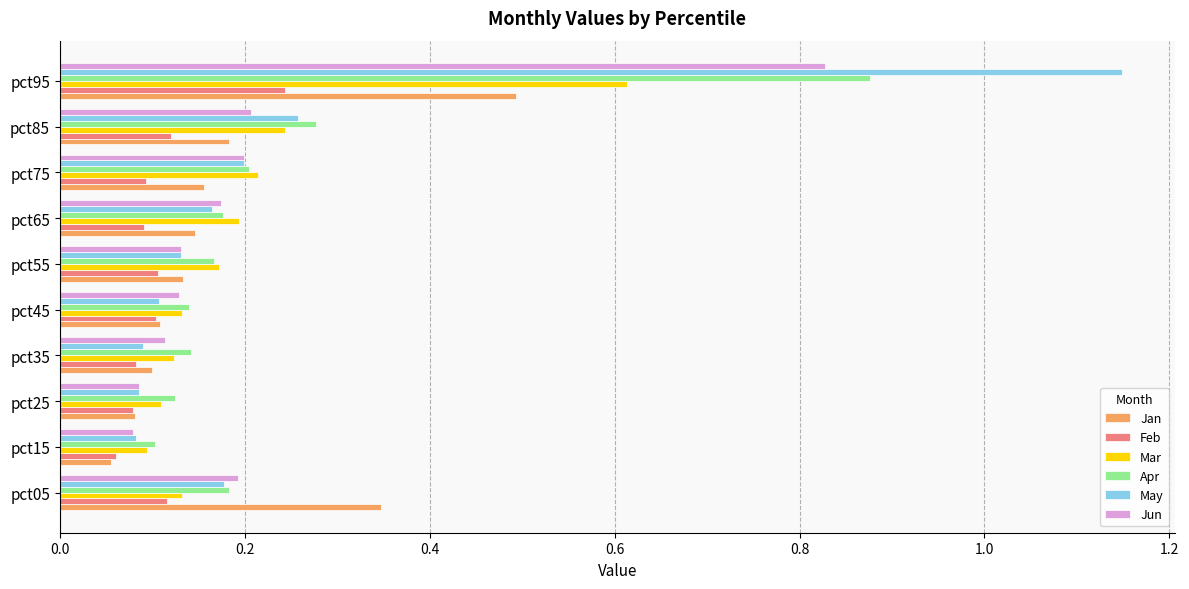

At which category does the chart reach its peak across all series?

pct95